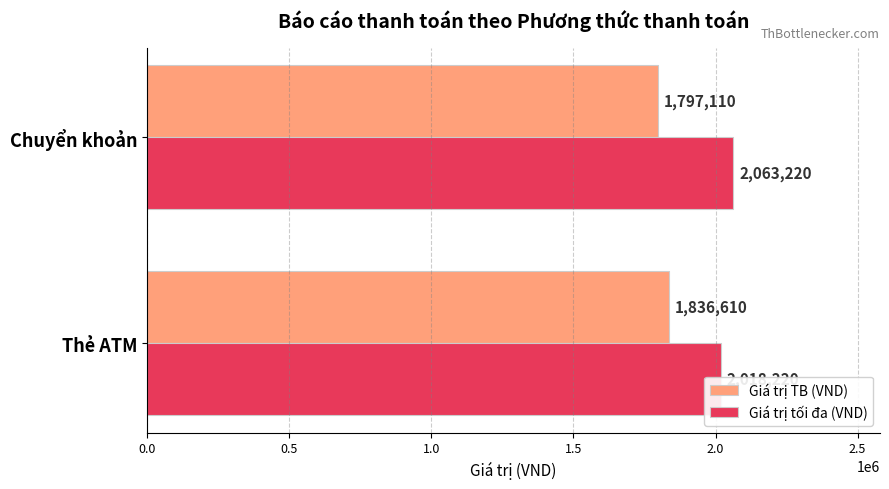

The Giá trị tối đa (VND) series shows 825748 at Chuyển khoản. True or false?

False